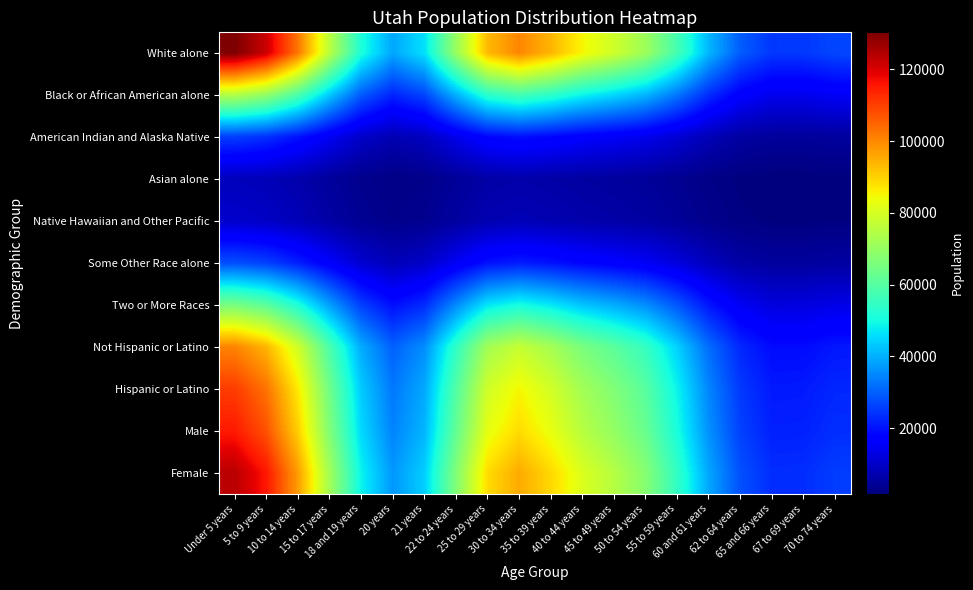

What is the greatest value displayed?

130295.7